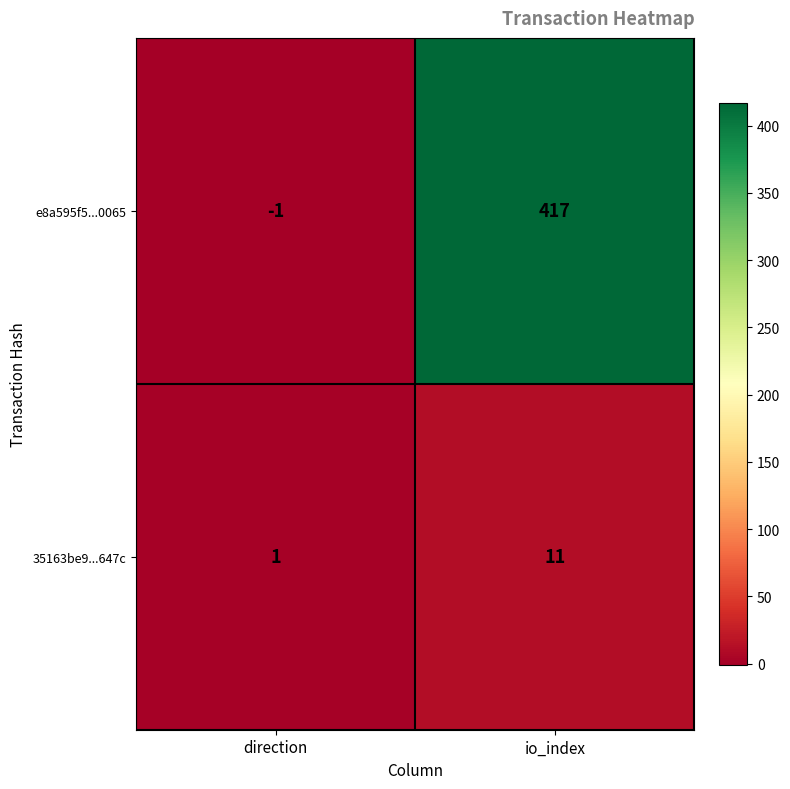

What is the difference between the maximum and minimum values in the 35163be9...647c series?

10